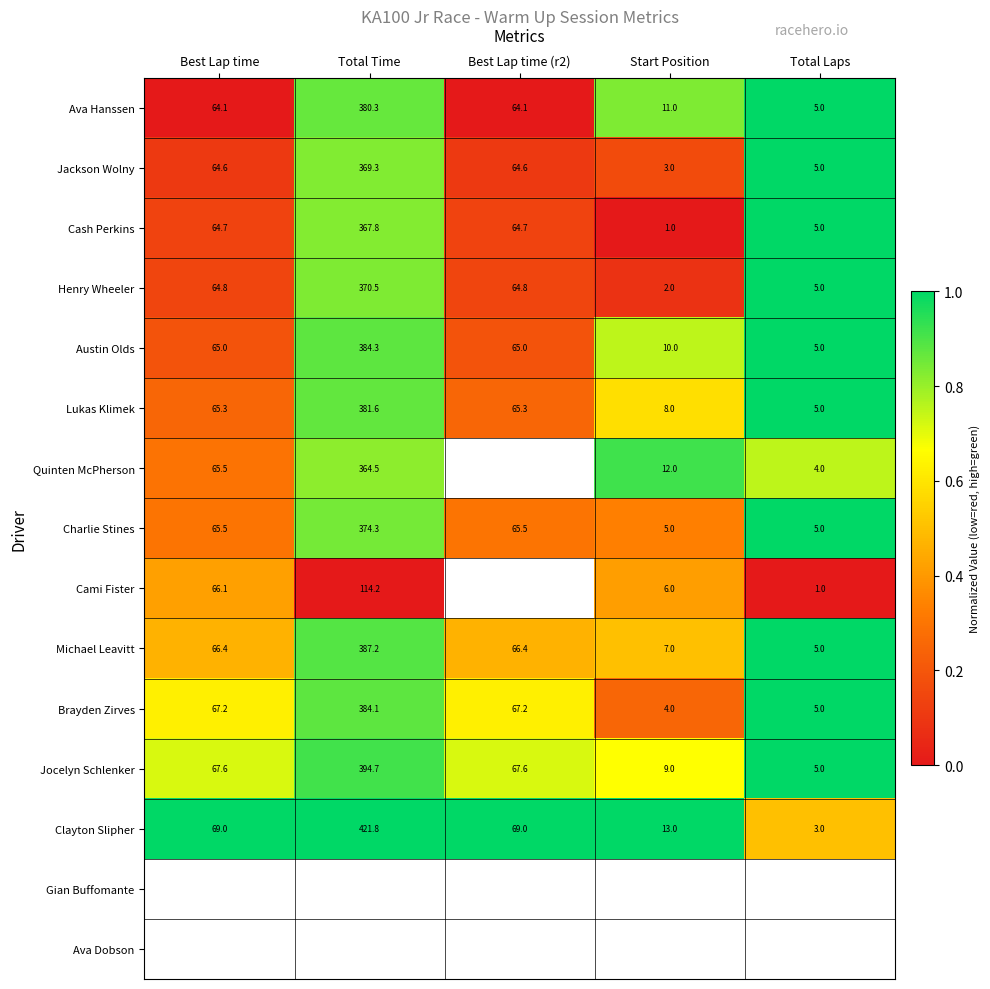

What is the minimum value for Lukas Klimek?

5.0